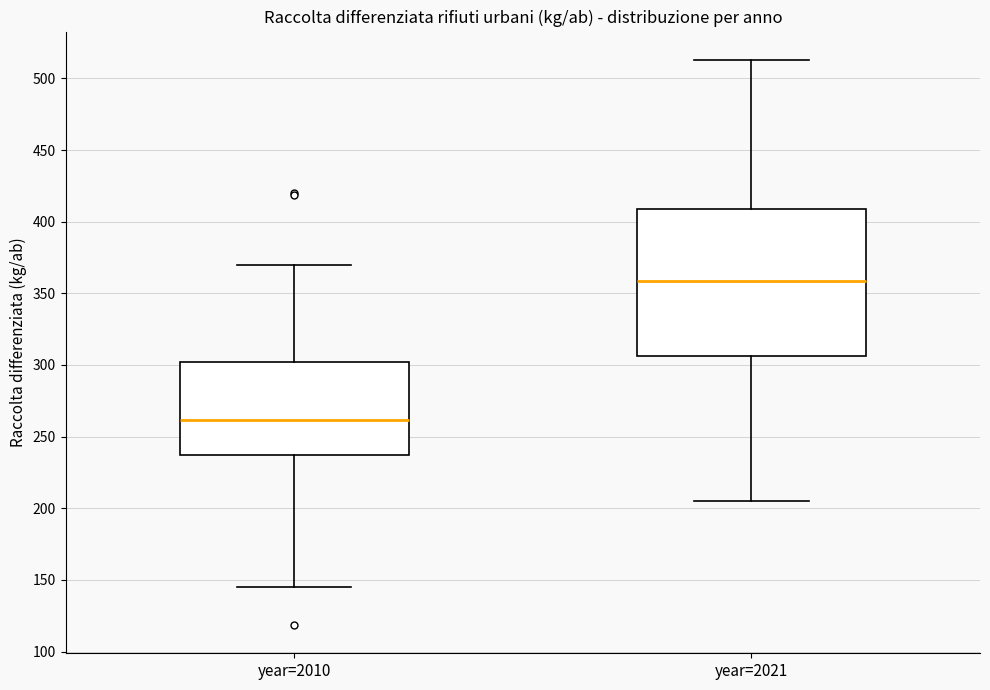

Reading left to right, transcribe this box plot: for each box, give where its median line is, the range the box spans, and where its two whiskers end, as read against the y-axis. The values are not printed on the chart, so give them approximately, as read against the axis.

year=2010: median 260, box 235 to 300, whiskers 145 to 370
year=2021: median 360, box 305 to 410, whiskers 205 to 515